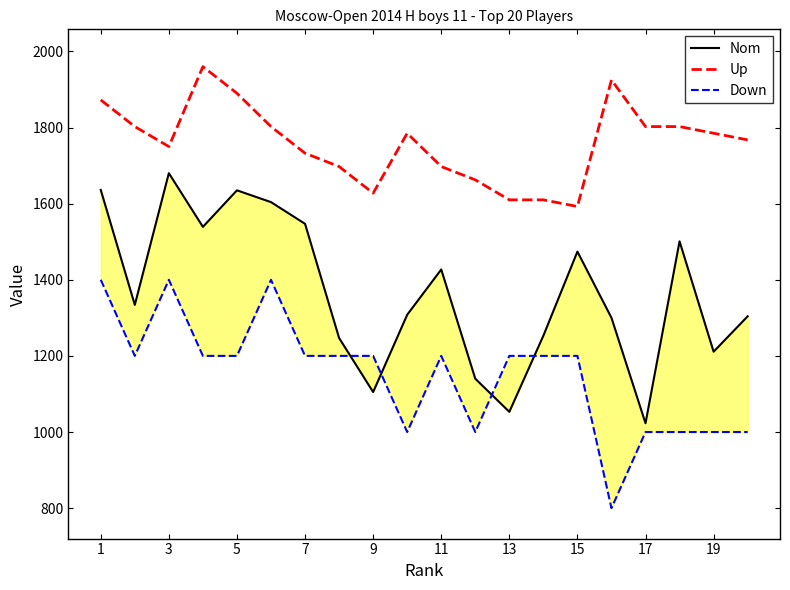

After their last crossing, which series has the higher values: Down or Nom?

Nom